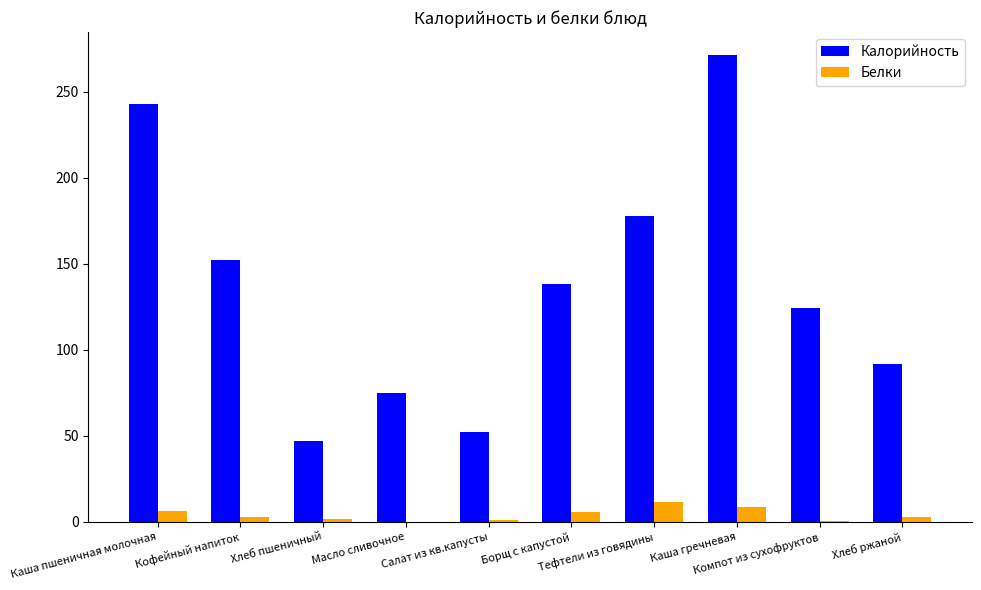

How many values in the Калорийность series exceed 137?

5